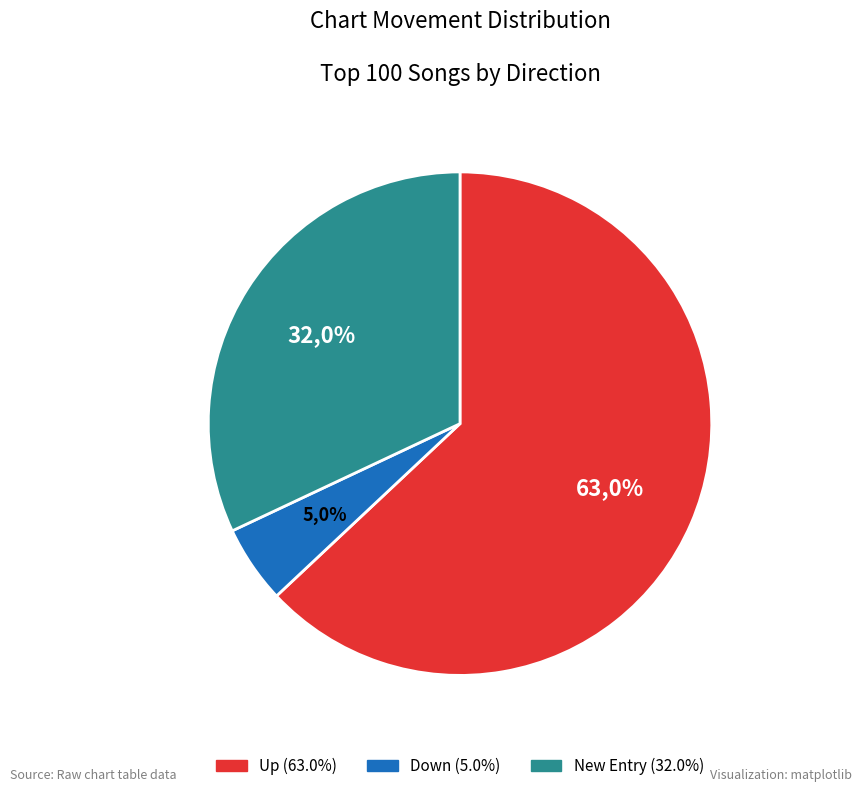

What percentage is the up slice, to the nearest percent?

63%